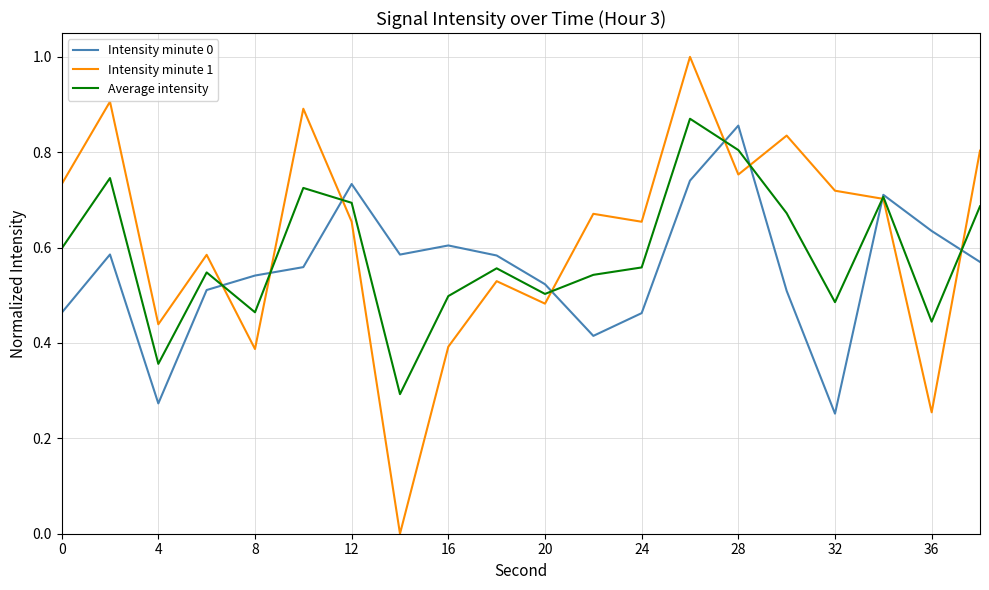

What is the greatest value displayed?

1.0